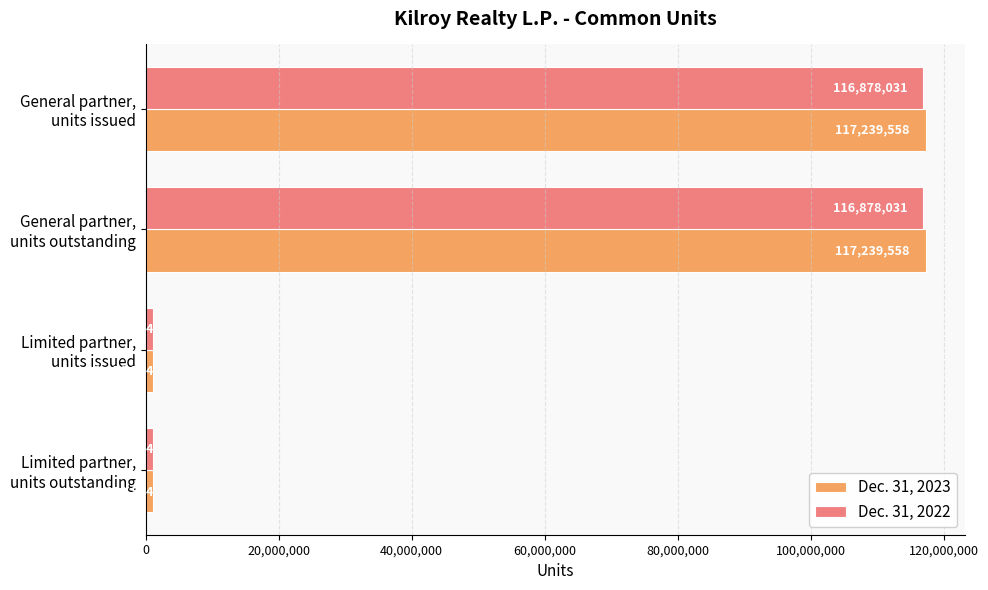

How many data points does each series have?

4